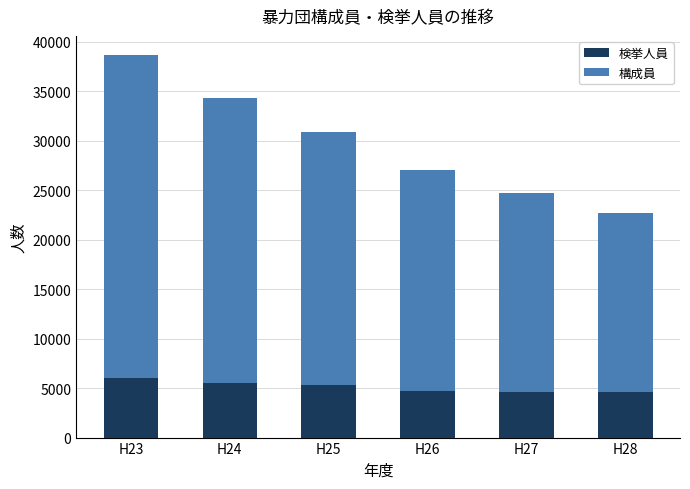

What is the difference between the second highest and minimum values in the 検挙人員 series?

921